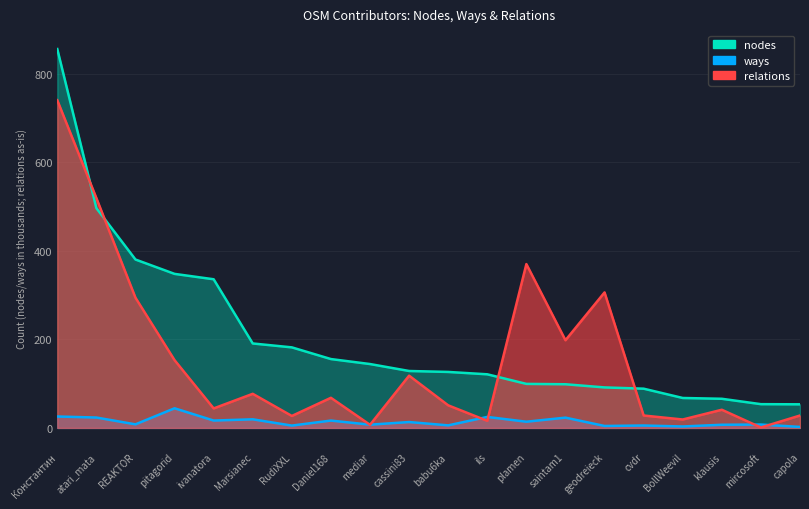

How many times do relations and nodes cross each other?

4